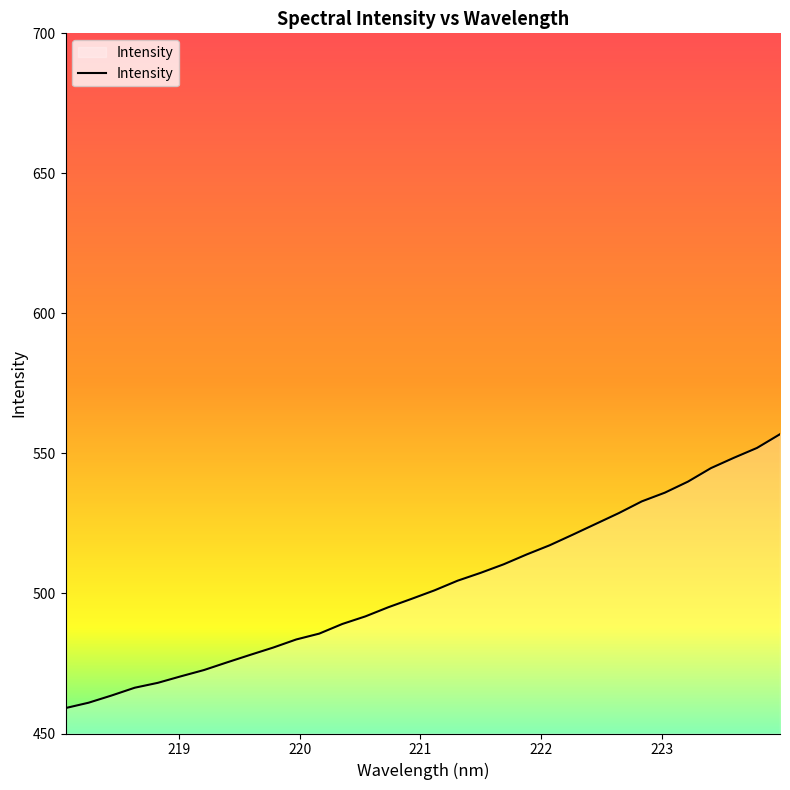

What is the difference between the maximum and minimum values?

97.8